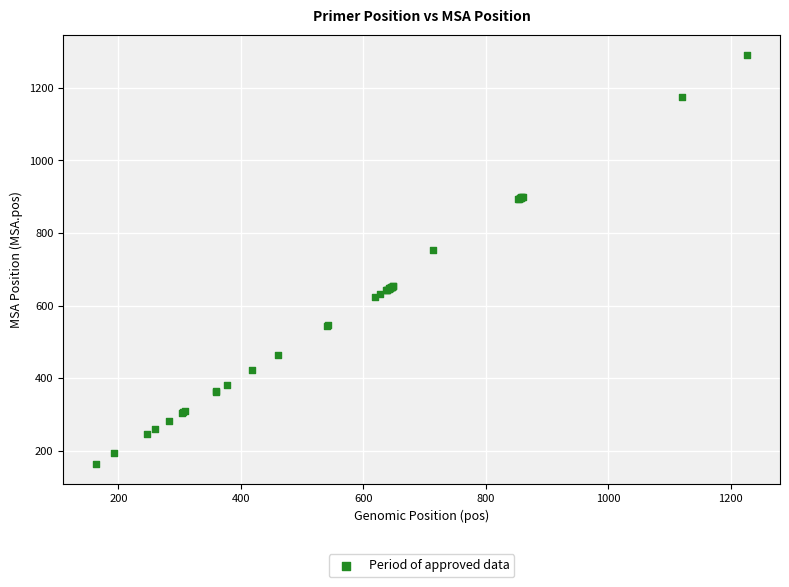

What Y value in the scatter plot is closest to 727?

752